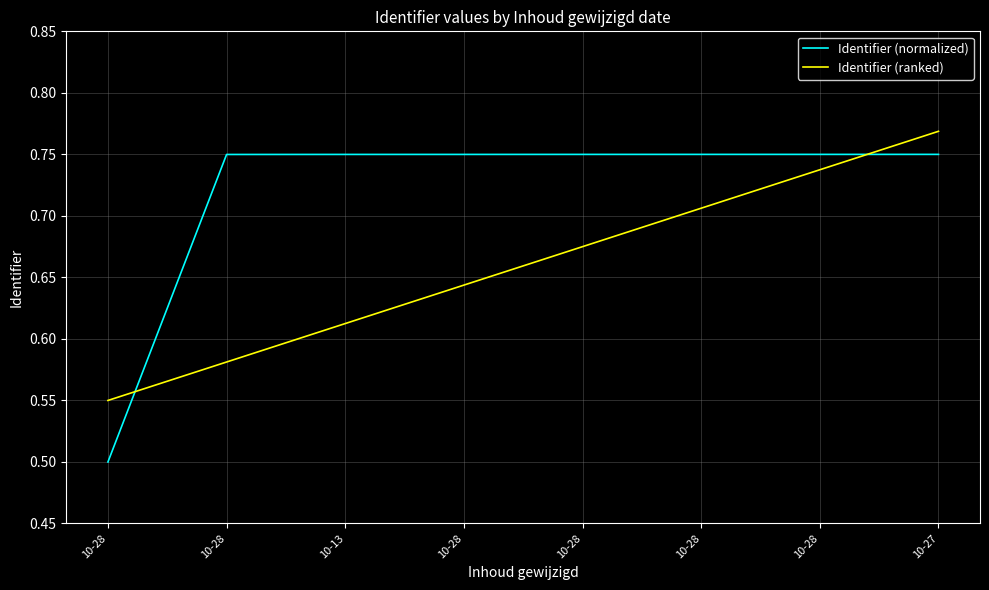

How many lines are shown in the chart?

2